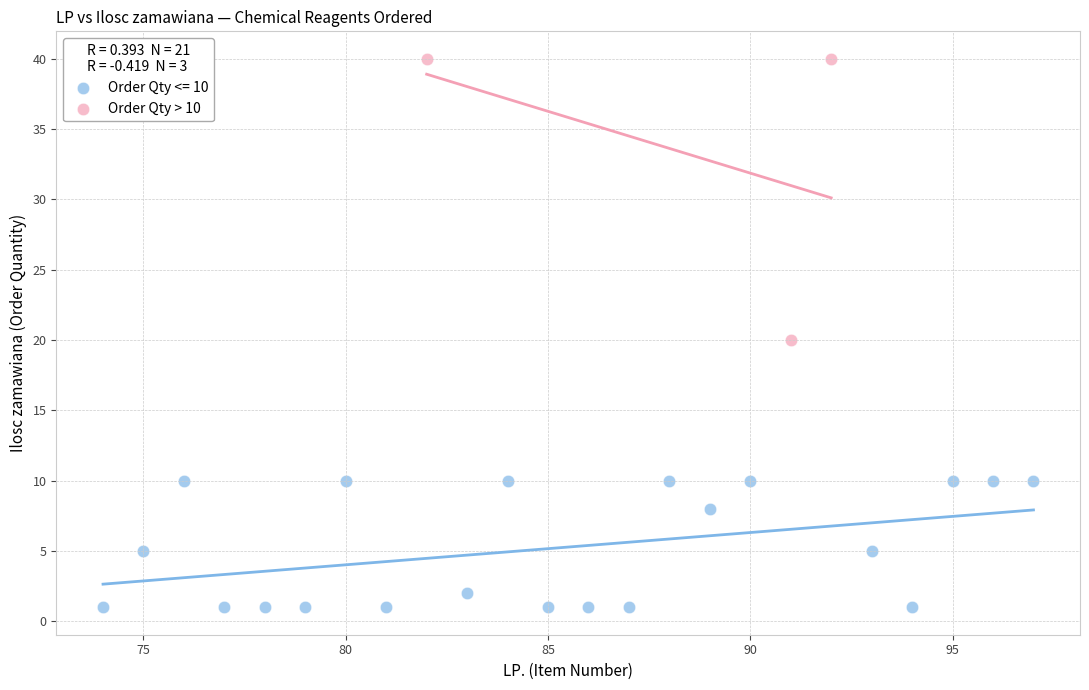

Which series has the widest spread of Y values?

Order Qty > 10